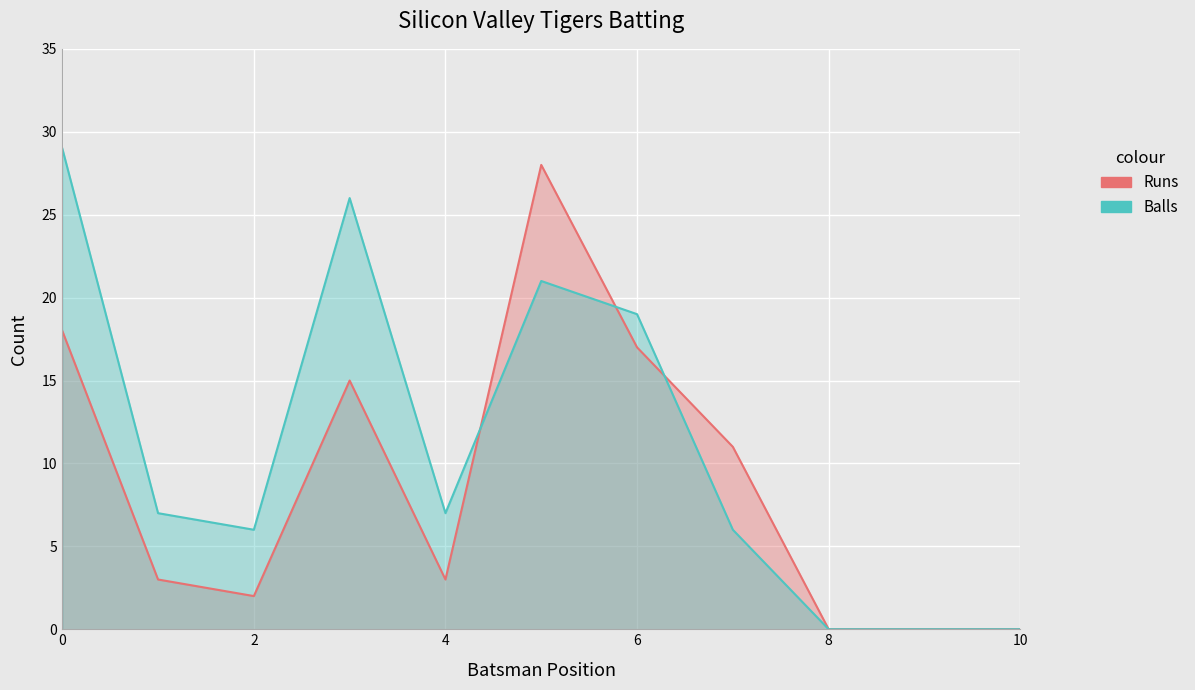

How many times do Balls and Runs cross each other?

3